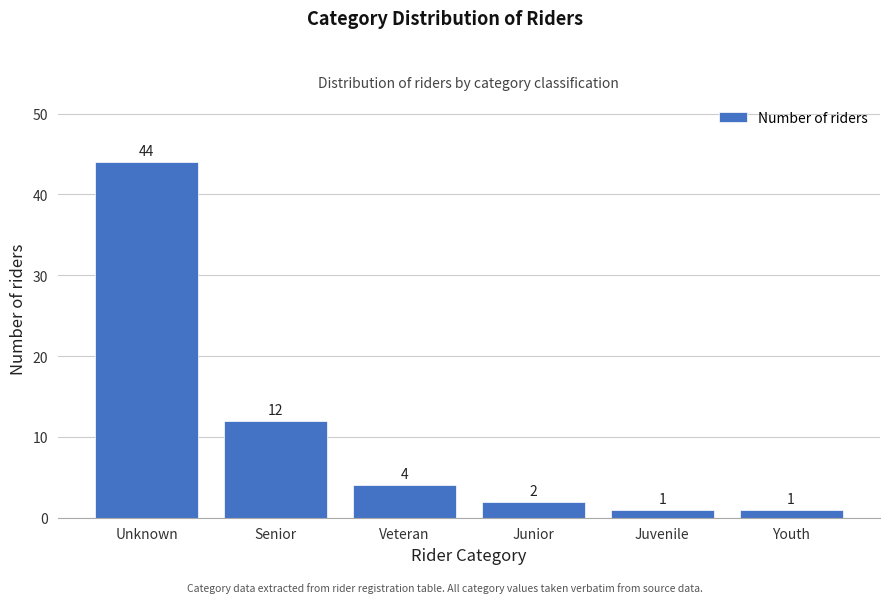

Reading left to right, transcribe all the data shown in this chart.

Unknown=44	Senior=12	Veteran=4	Junior=2	Juvenile=1	Youth=1